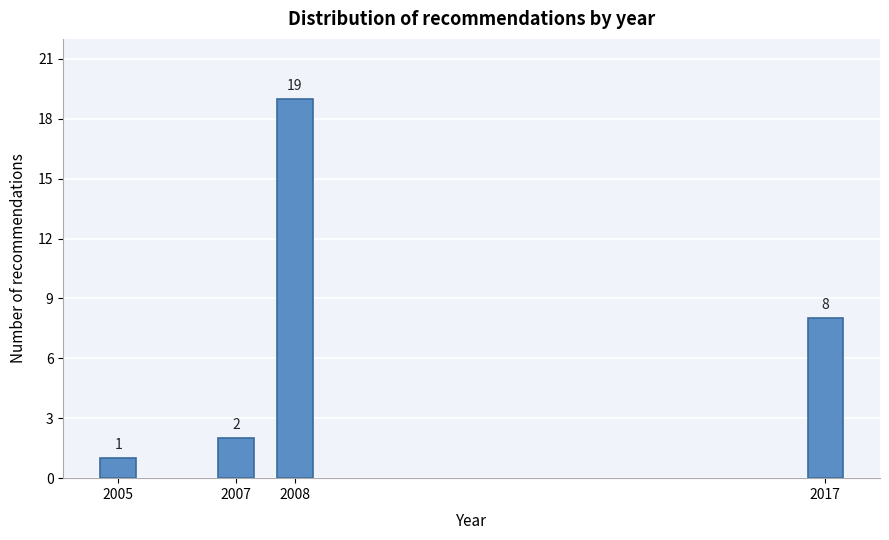

Reading right to left, what are all the values shown in this chart?

2017=8	2008=19	2007=2	2005=1